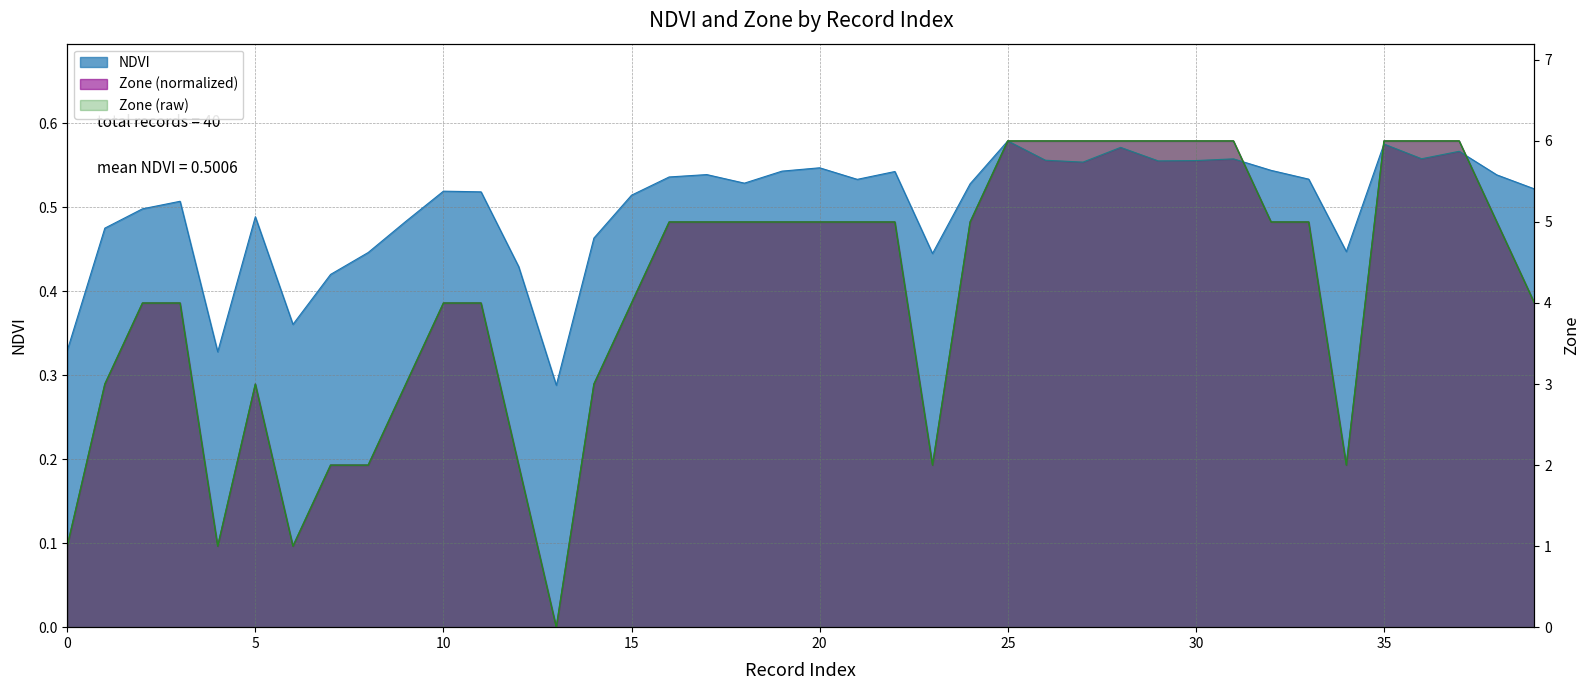

True or false: NDVI and Zone cross at least once.

True